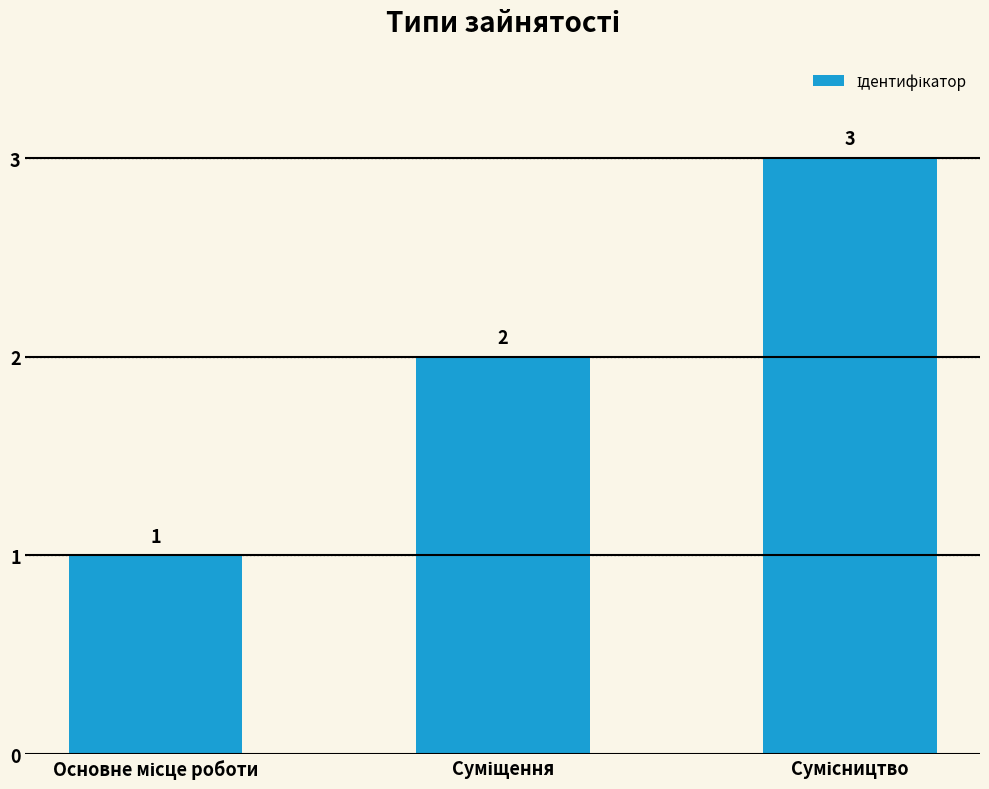

What is the greatest value displayed?

3